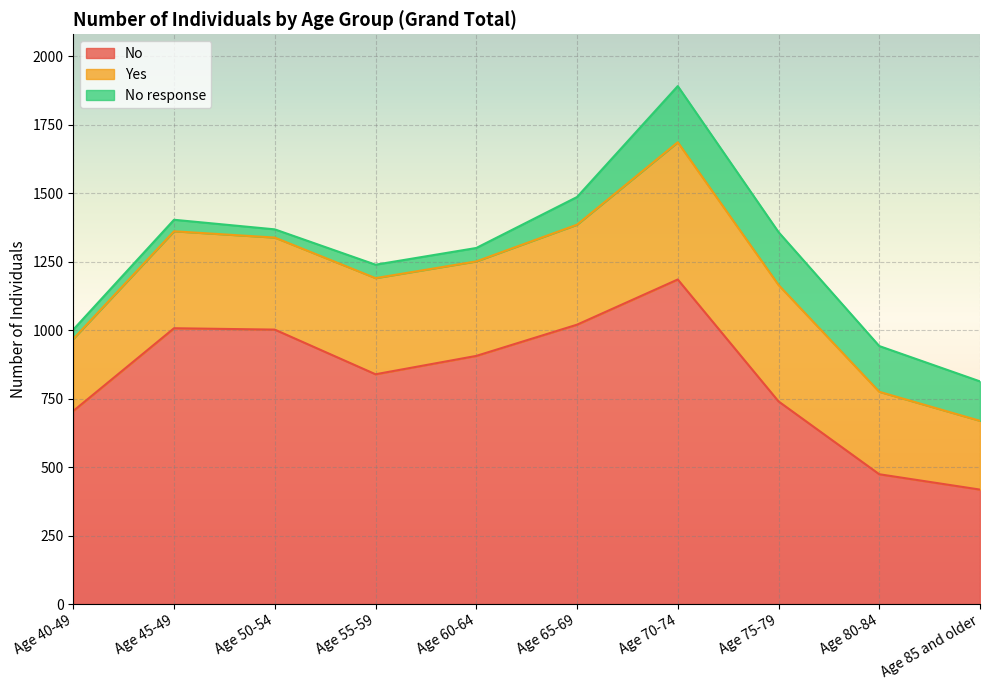

Reading left to right, what are all the values shown in this chart?

No: 705	1007	1002	839	906	1020	1185	740	474	418
Yes: 263	354	336	351	345	365	501	425	301	251
No response: 34	42	30	49	49	101	205	193	167	144